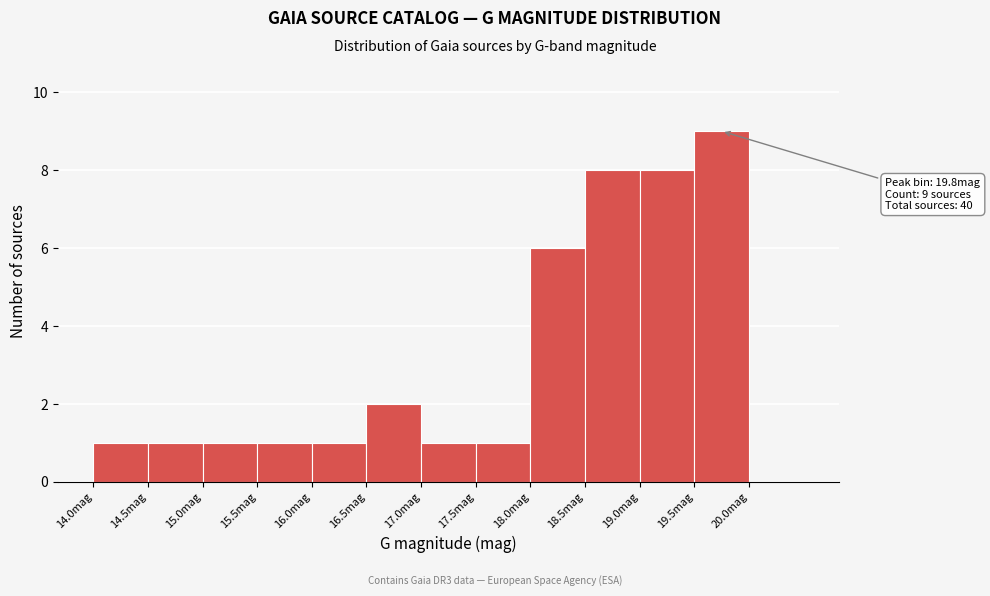

Over which range of the x-axis is the bar tallest?

19.5 to 20.0